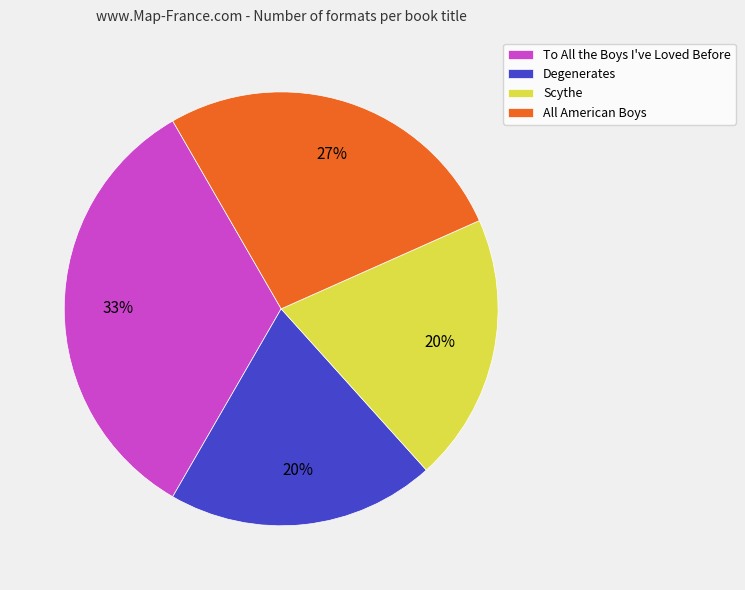

Is the sum of To All the Boys I've Loved Before and All American Boys greater than half?

Yes